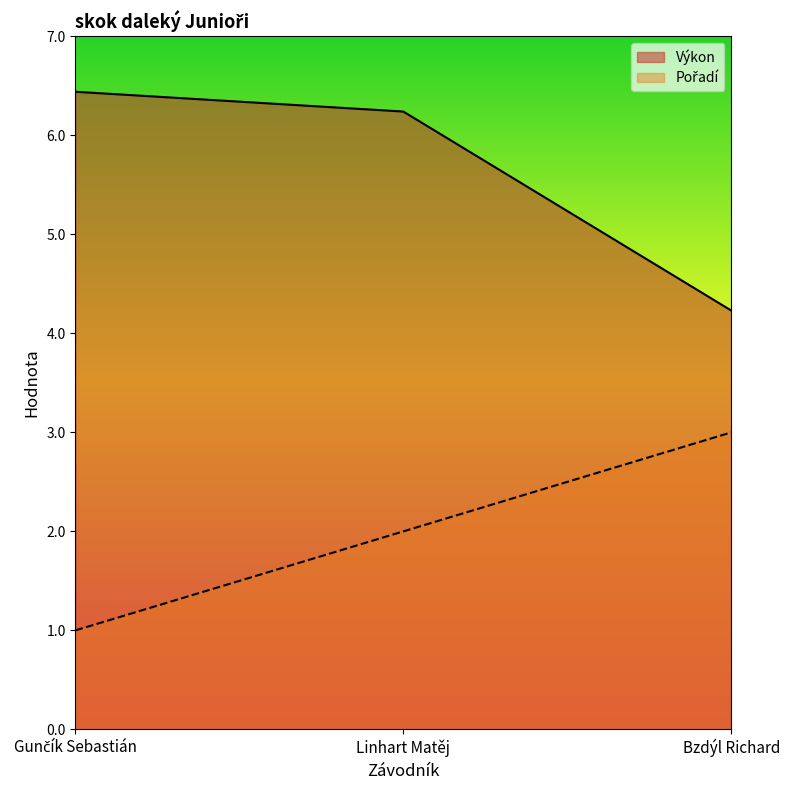

Where is Výkon nearest to the value 5?

Bzdýl Richard